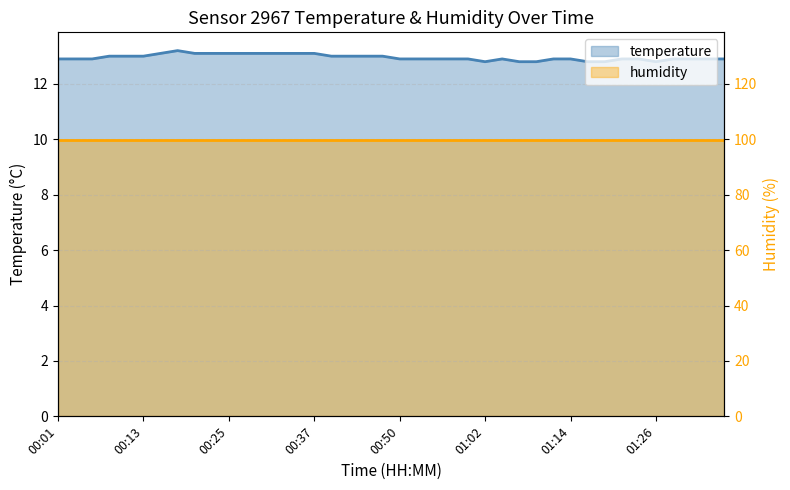

What is the change in value from 00:32 to 00:52?

-0.2